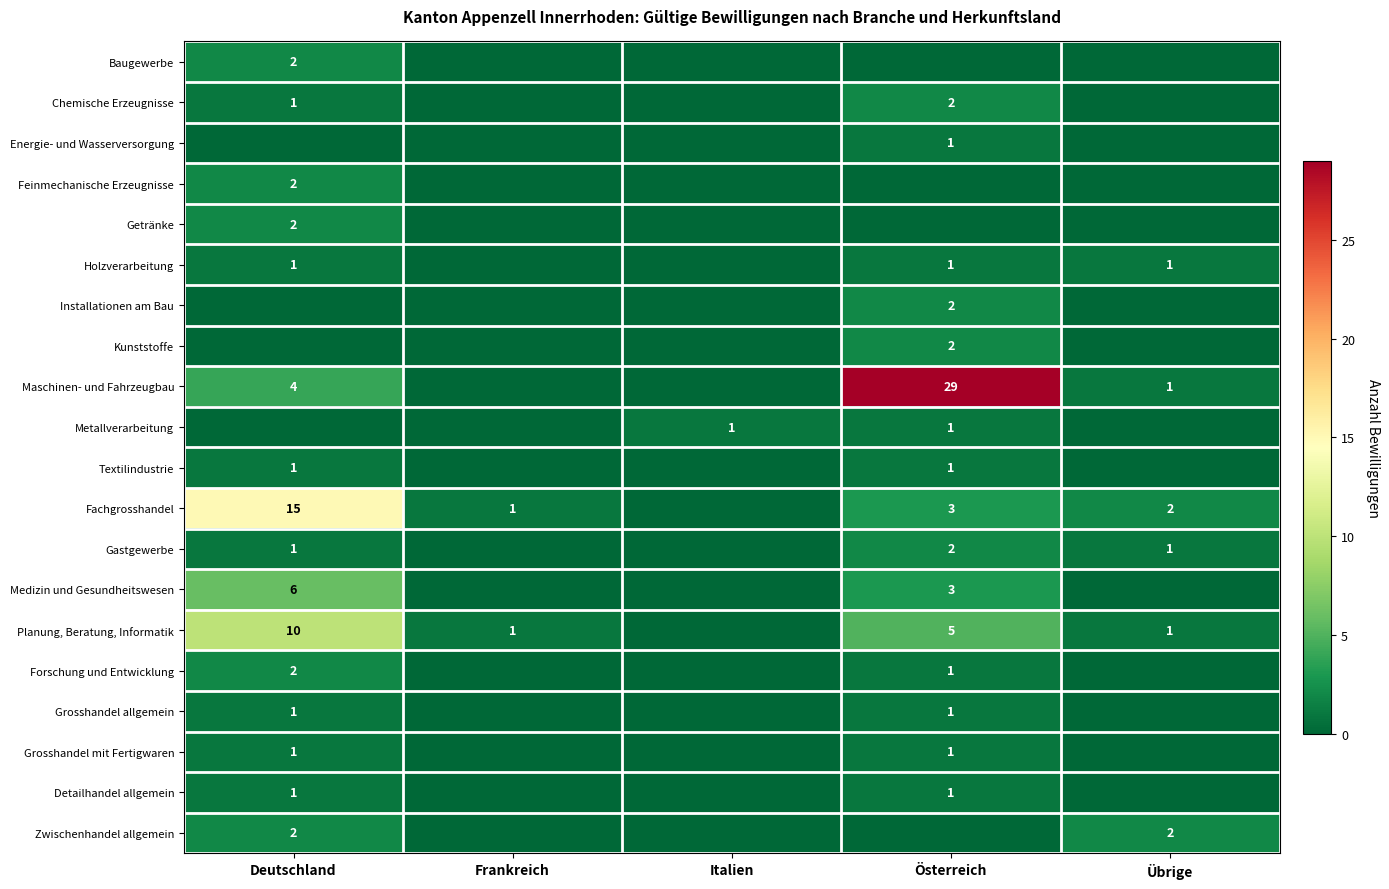

Is it true that Grosshandel mit Fertigwaren equals 1 at Deutschland?

True